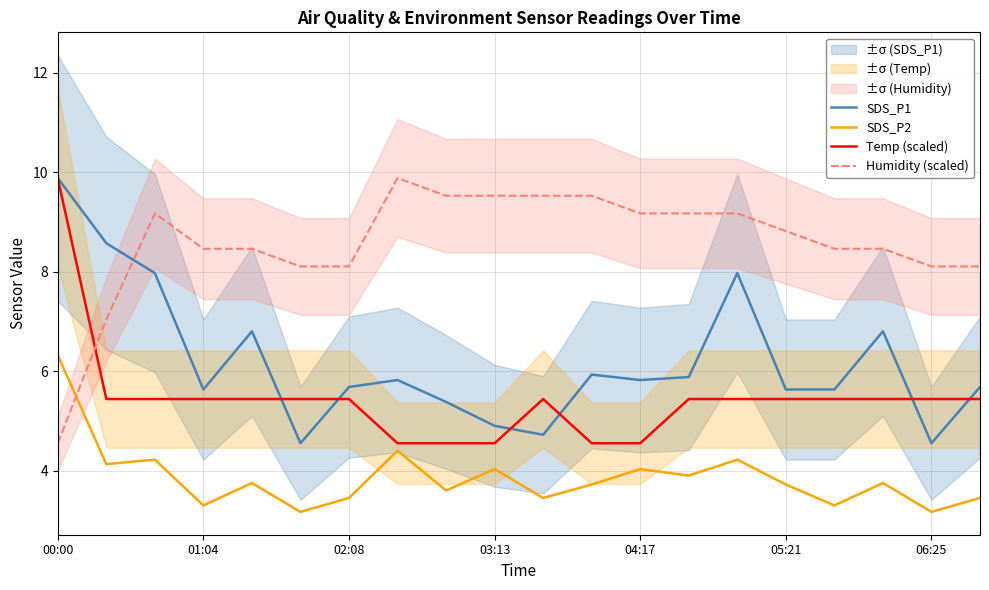

What are all the series names shown in the legend?

SDS_P1, SDS_P2, Temp (scaled), Humidity (scaled)